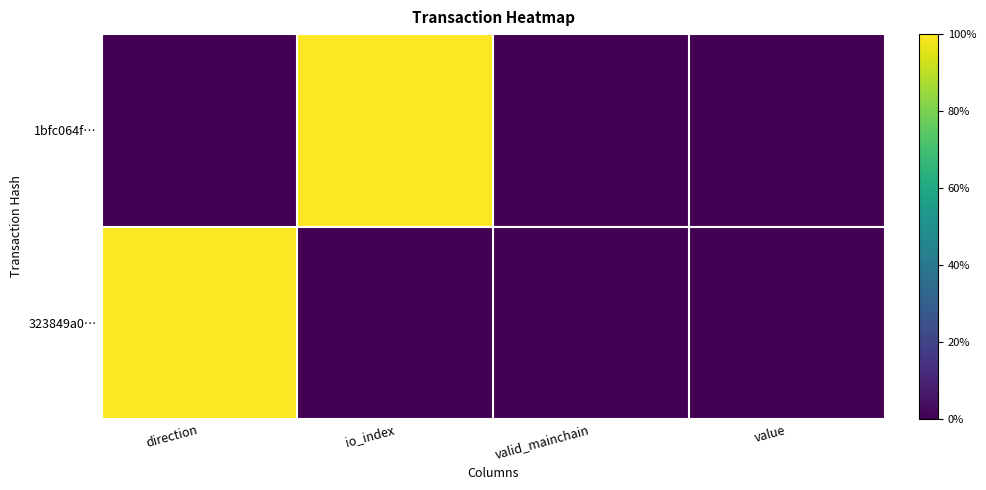

Reading right to left, extract all data points from this chart.

1bfc064f…: value=0	valid_mainchain=0	io_index=1	direction=0
323849a0…: value=0	valid_mainchain=0	io_index=0	direction=1